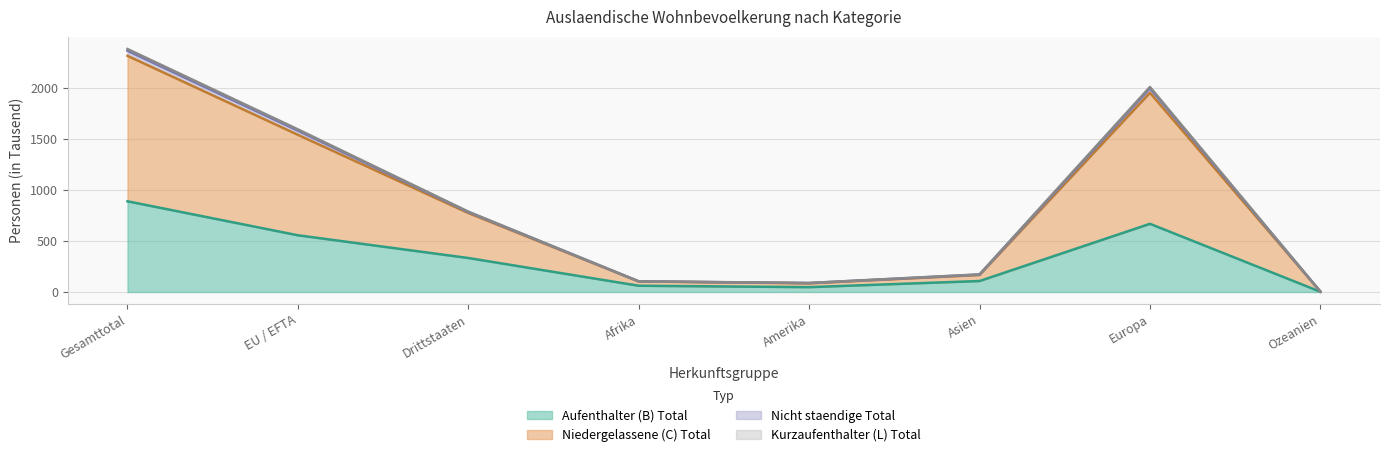

At which category is the sum across all series the highest?

Gesamttotal